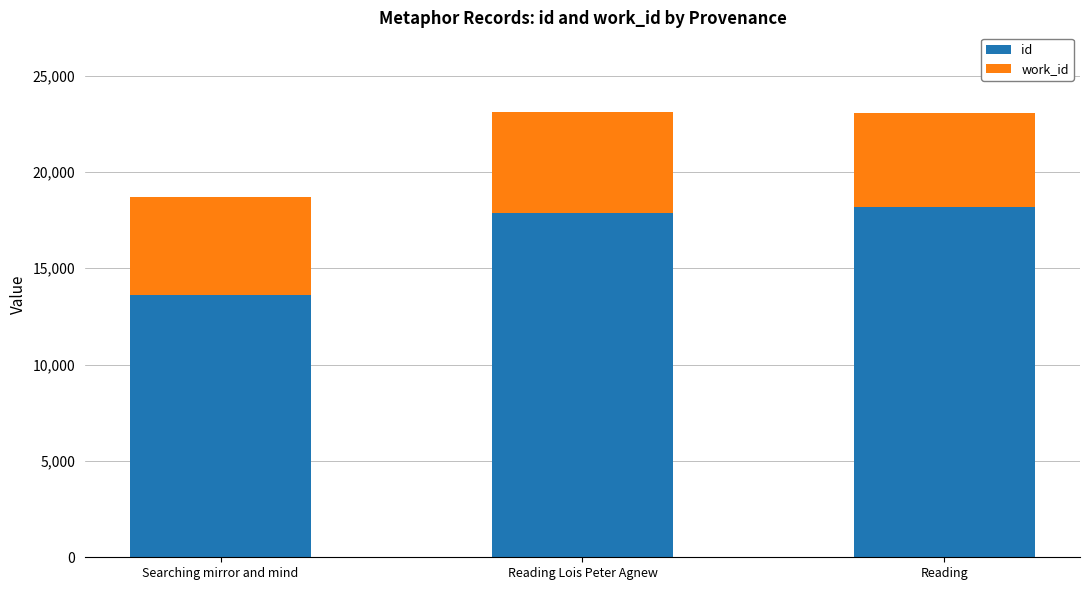

What is the sum of all id values?

49712